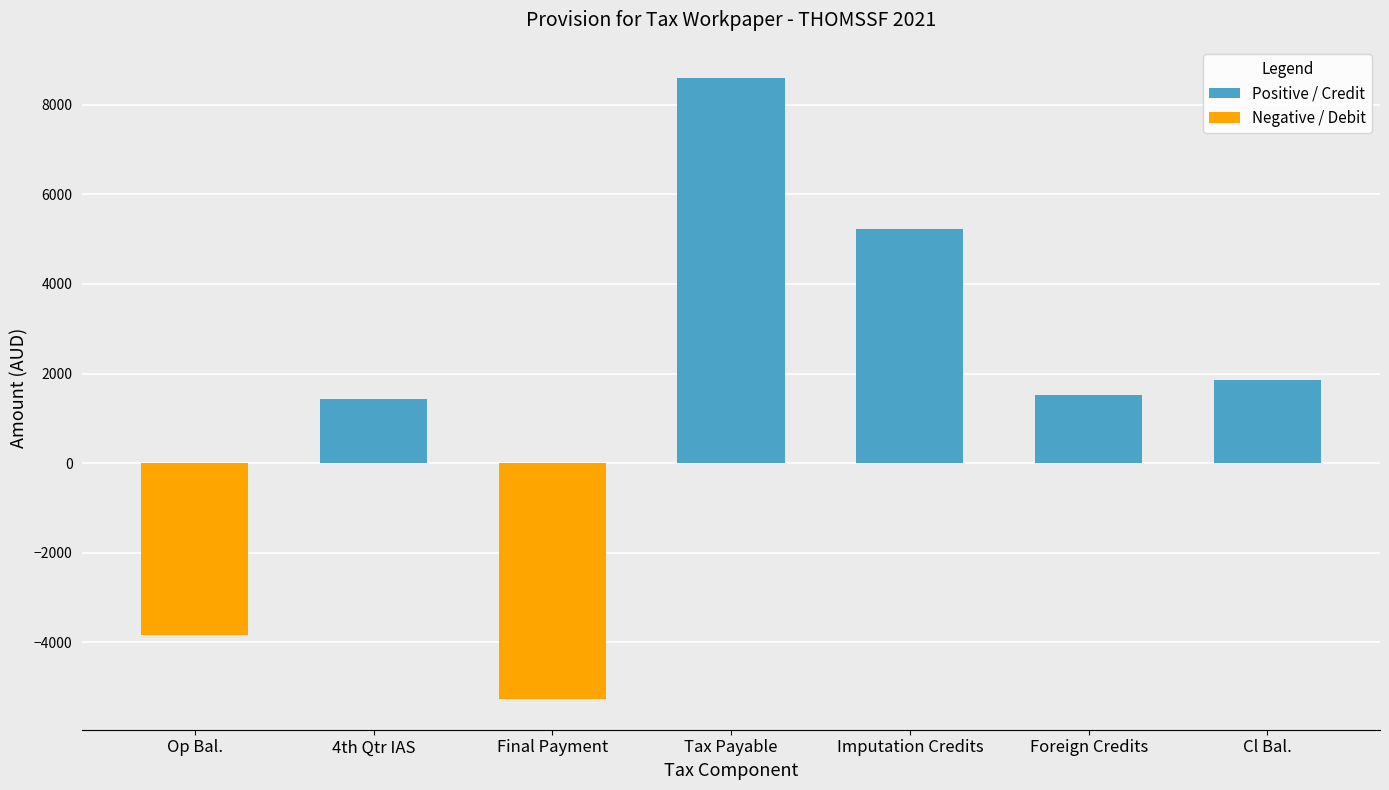

What is the spread (max minus min) of values at Op Bal.?

3831.2